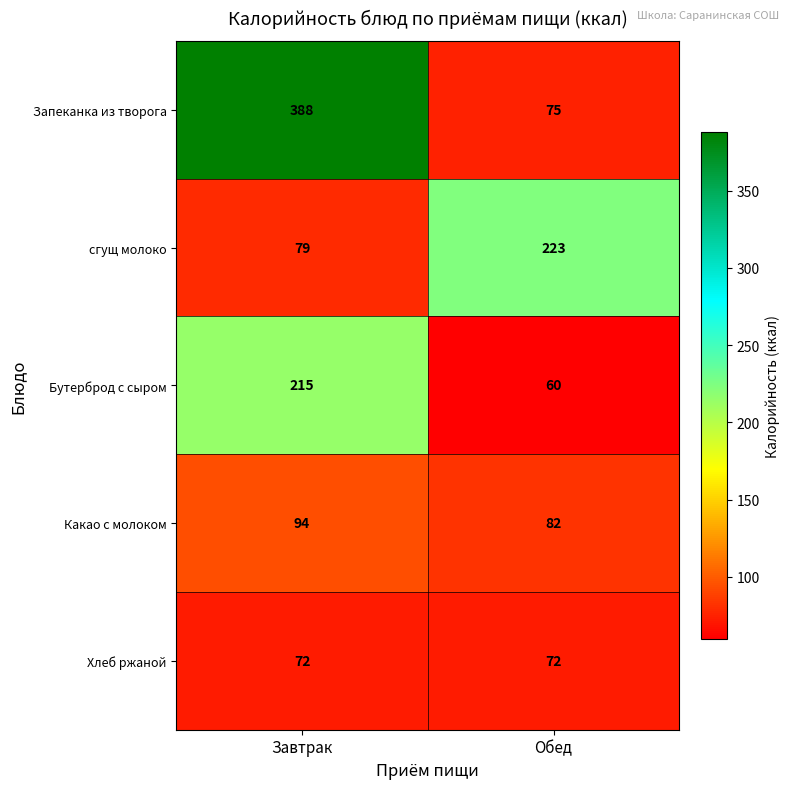

Read the Запеканка из творога value at Завтрак, to the nearest 5.

390